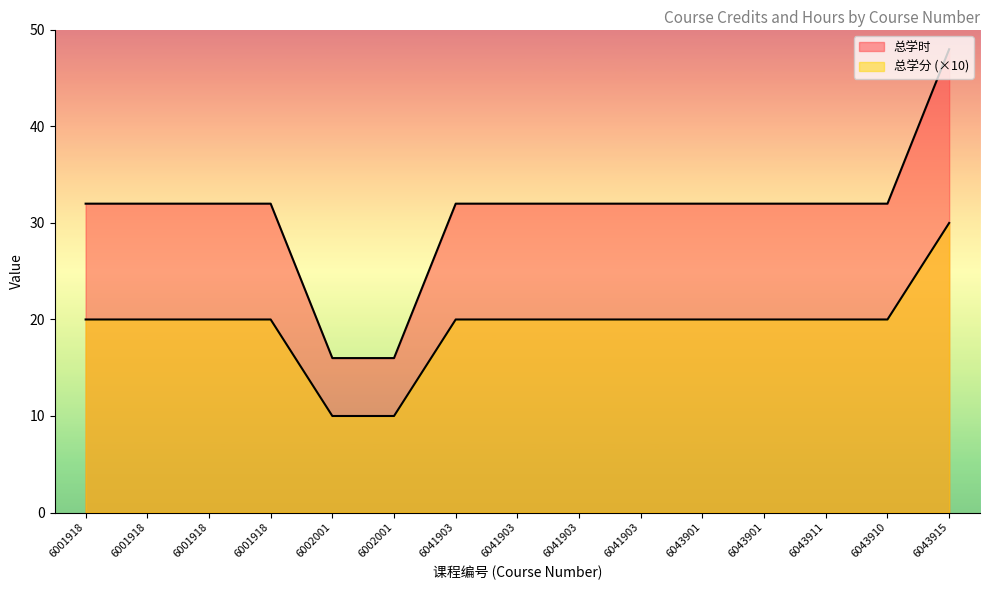

What is the label of the 6th point from the right?

6041903